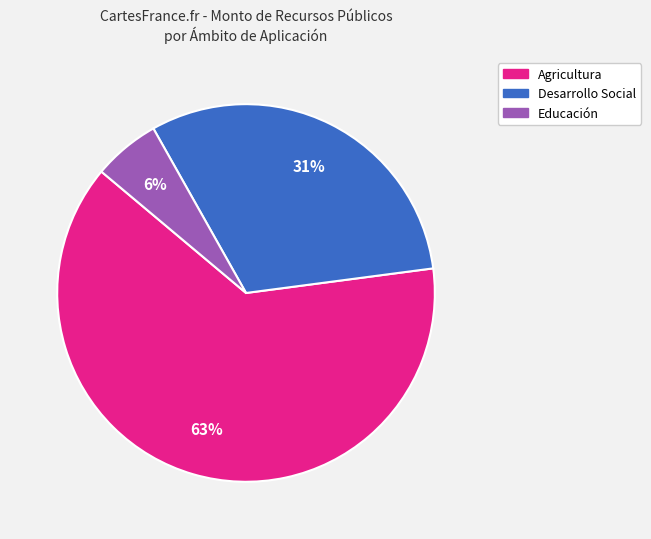

To the nearest percent, what percentage of the pie is Educación?

6%